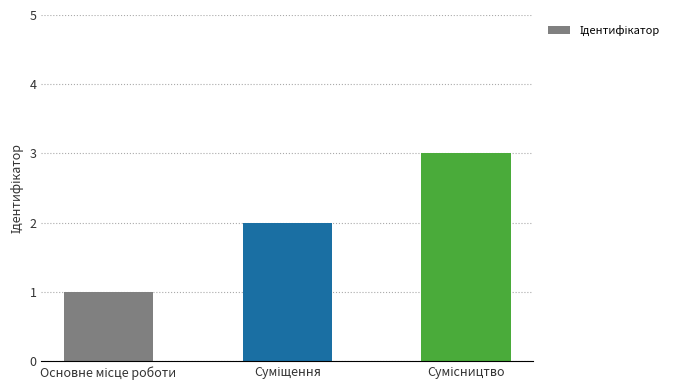

What is the greatest value displayed?

3